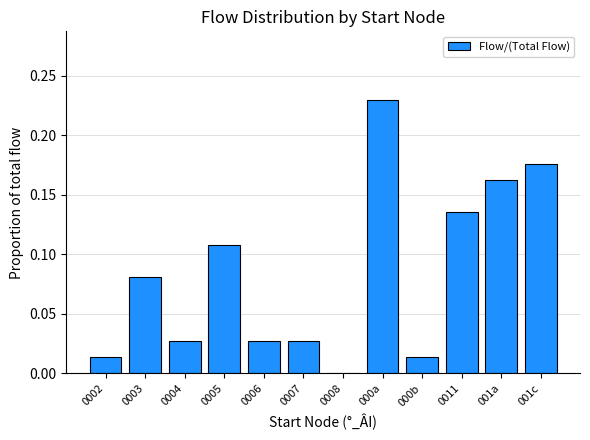

The chart shows a value of 0.0 at 000b. True or false?

True